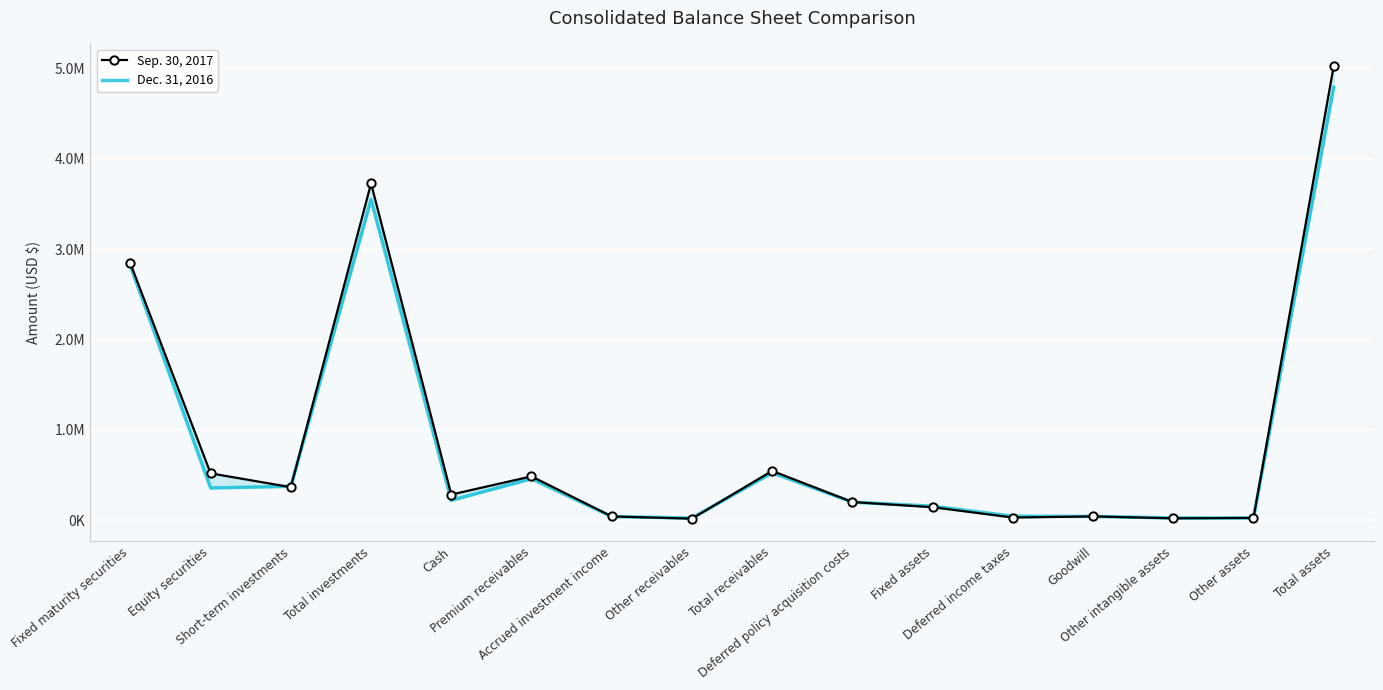

What is the label of the 3rd point from the left?

Short-term investments